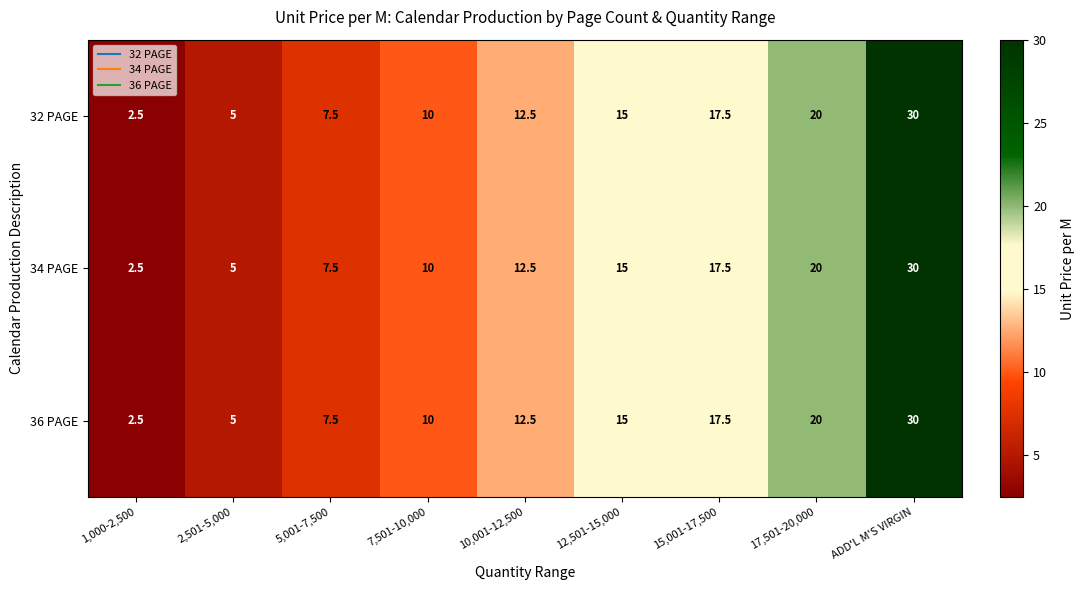

Count the number of categories in the chart.

9